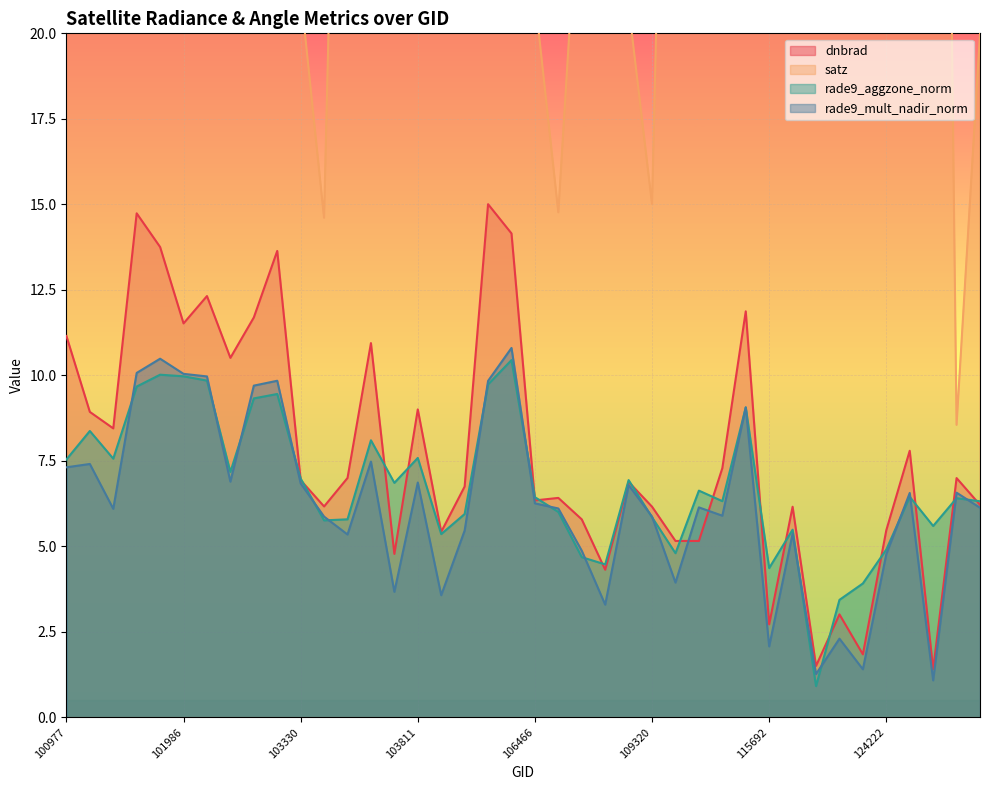

At which category does the chart reach its minimum across all series?

122604